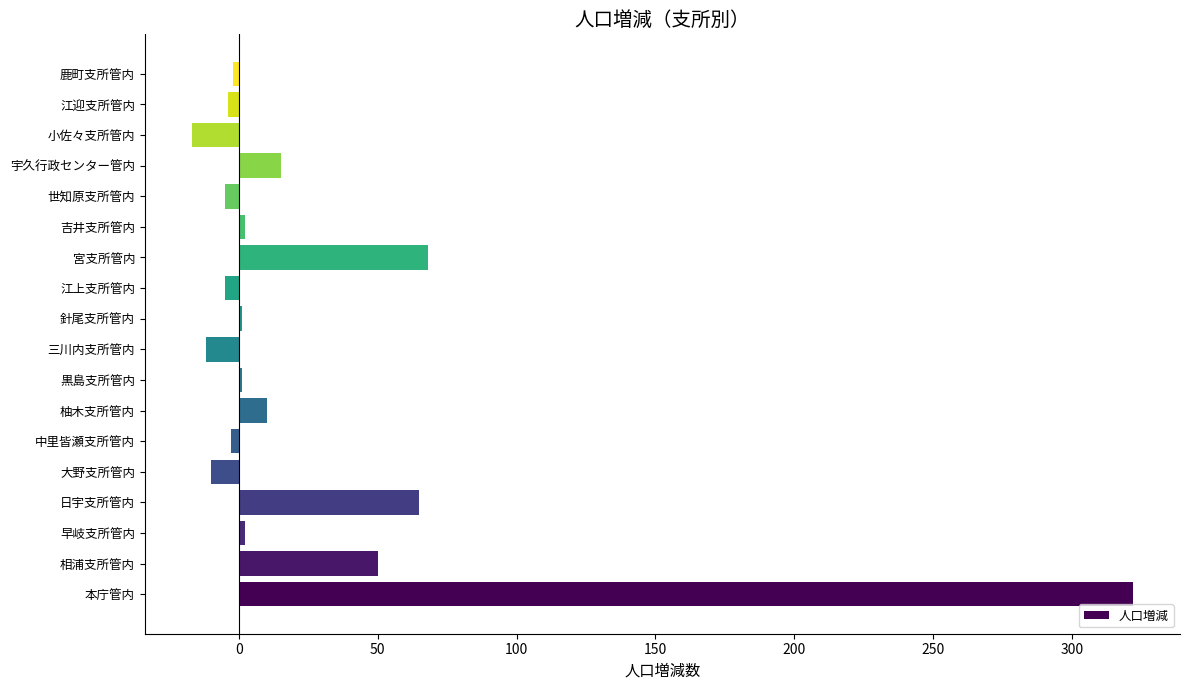

Count the number of categories in the chart.

18